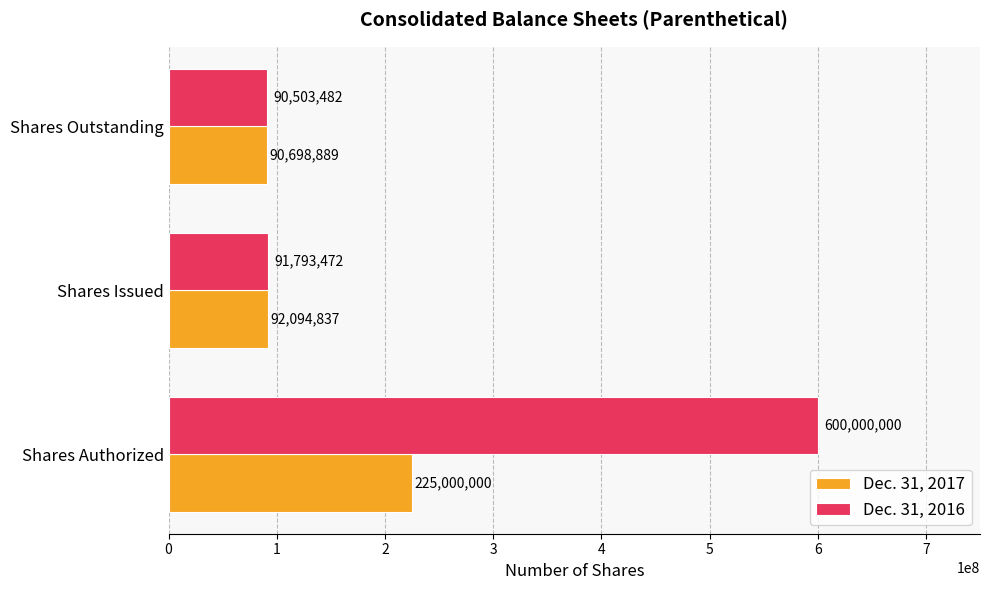

What is the difference between the maximum and second lowest values in the Dec. 31, 2016 series?

508206528